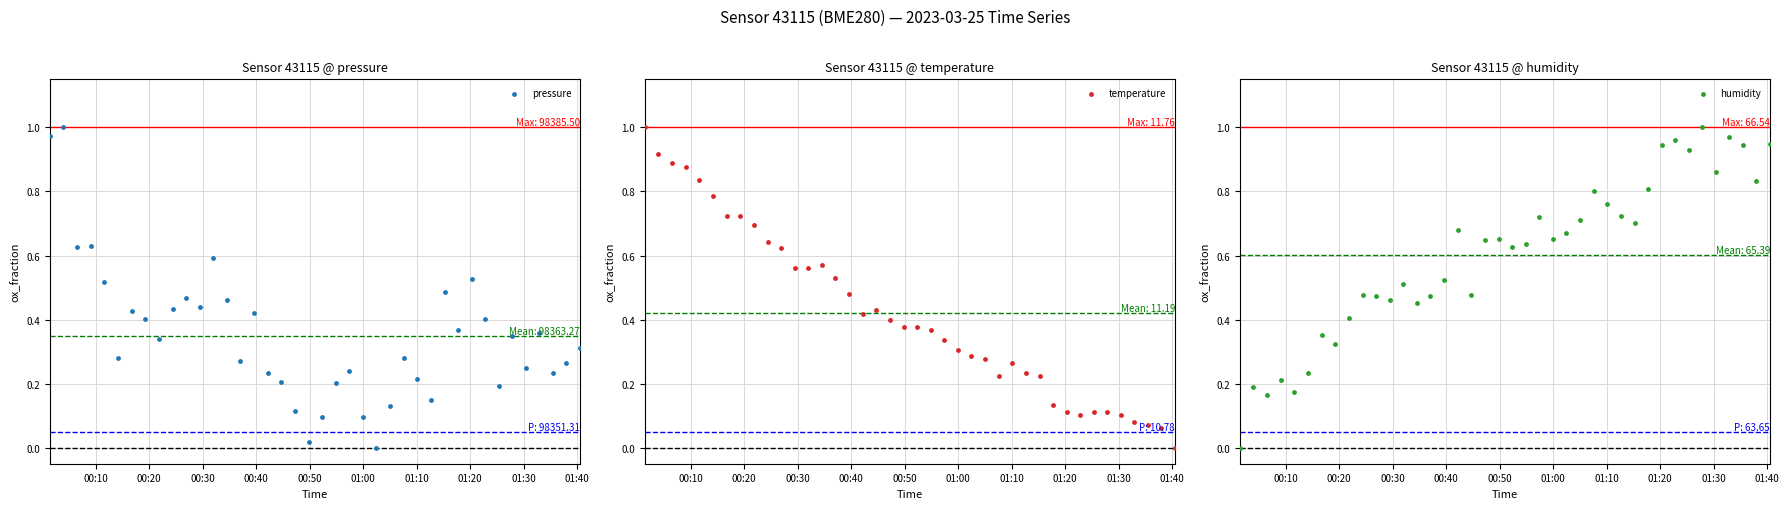

What are all the series names shown in the legend?

pressure, temperature, humidity